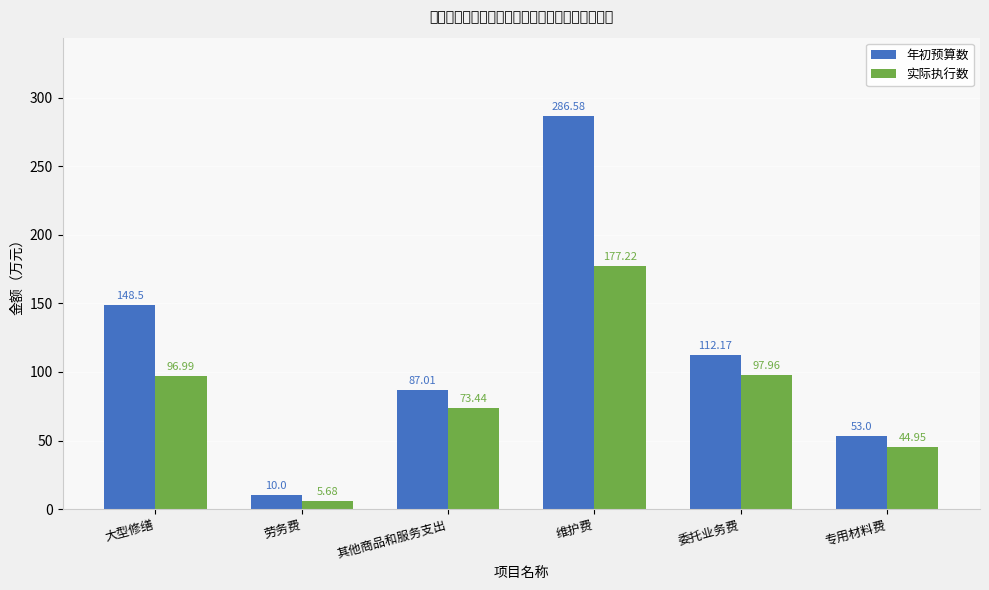

Which category has the highest value across all series?

维护费